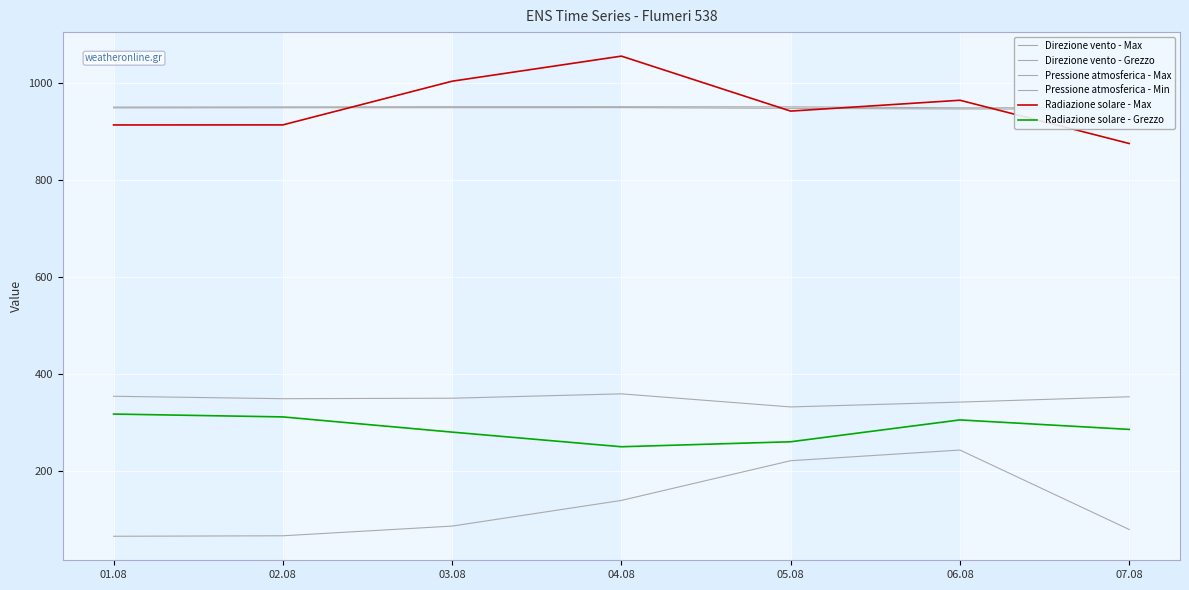

What is the spread (max minus min) of values at 07.08?

870.8